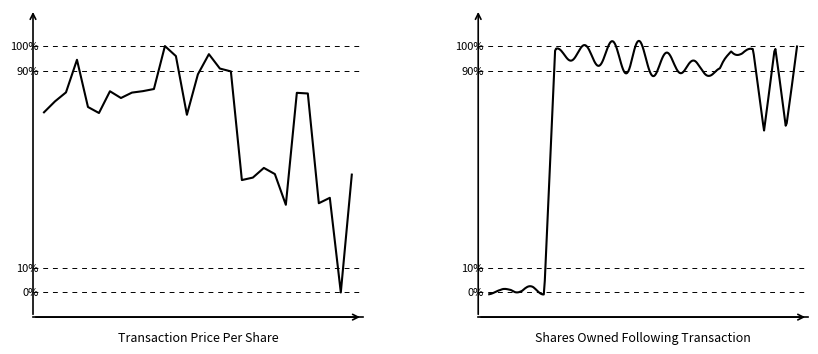

The value at 2023-05-16 is 1.2. True or false?

False